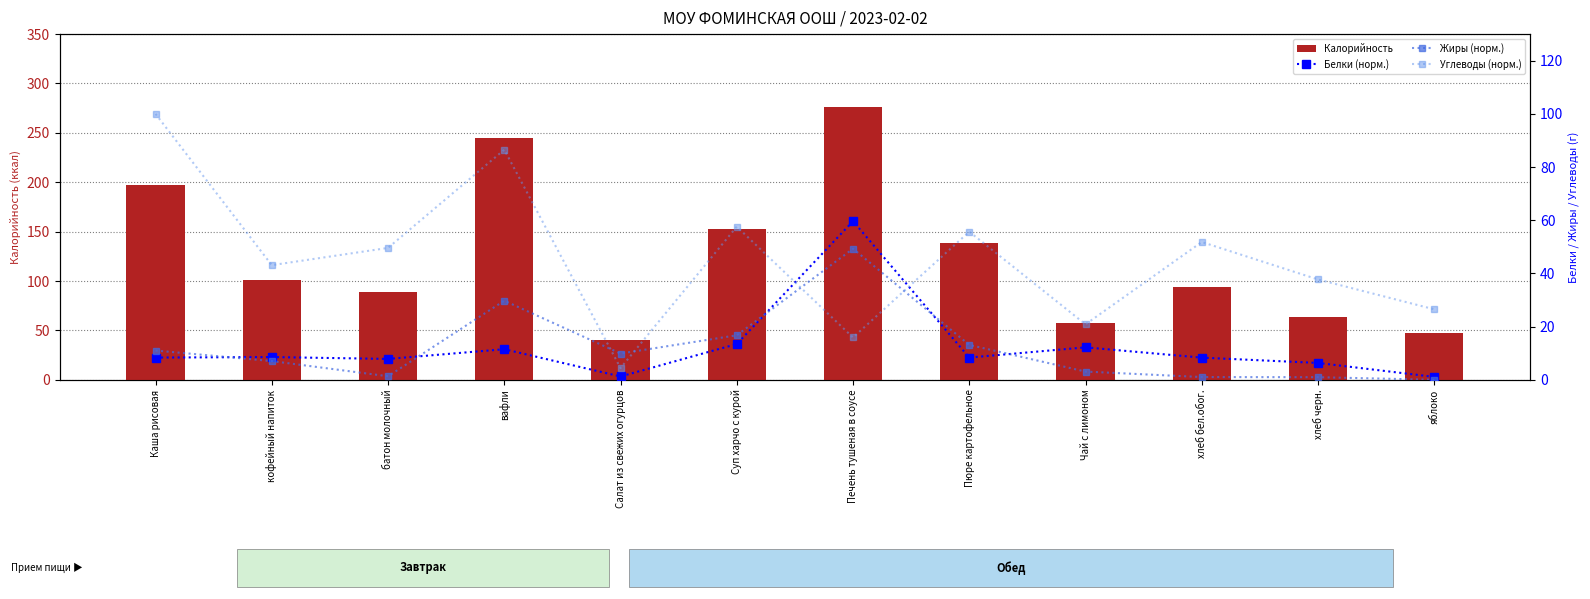

Between Печень тушеная в соусе and хлеб черн., which series saw the biggest shift?

Калорийность